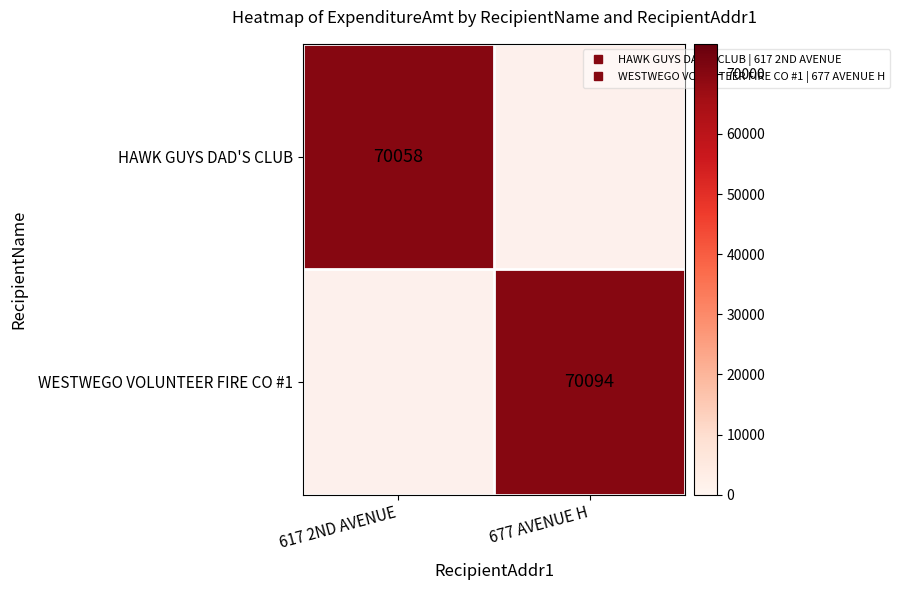

What is the greatest value displayed?

70094.0